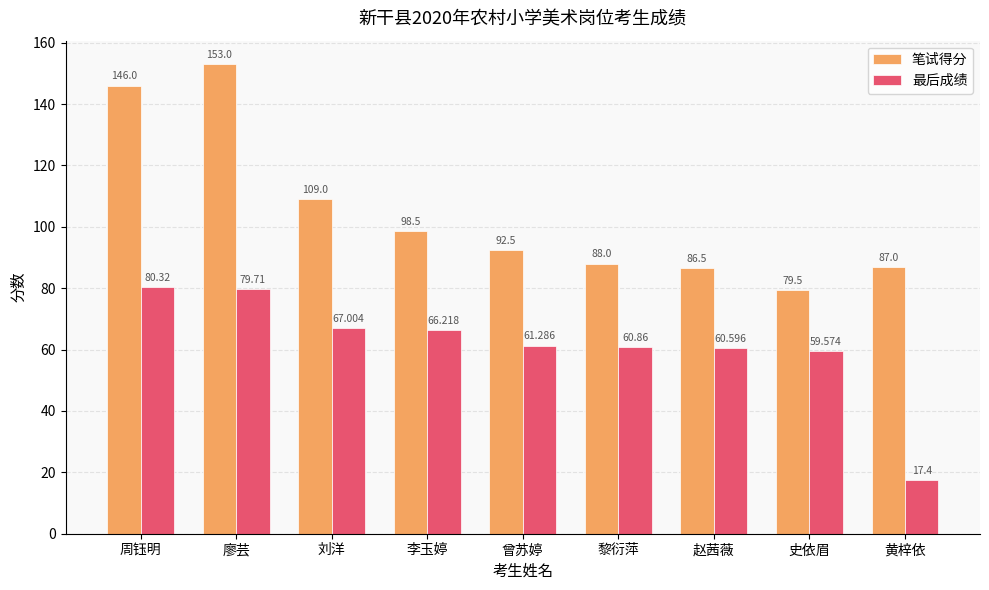

What is the label of the 4th bar from the right?

黎衍萍